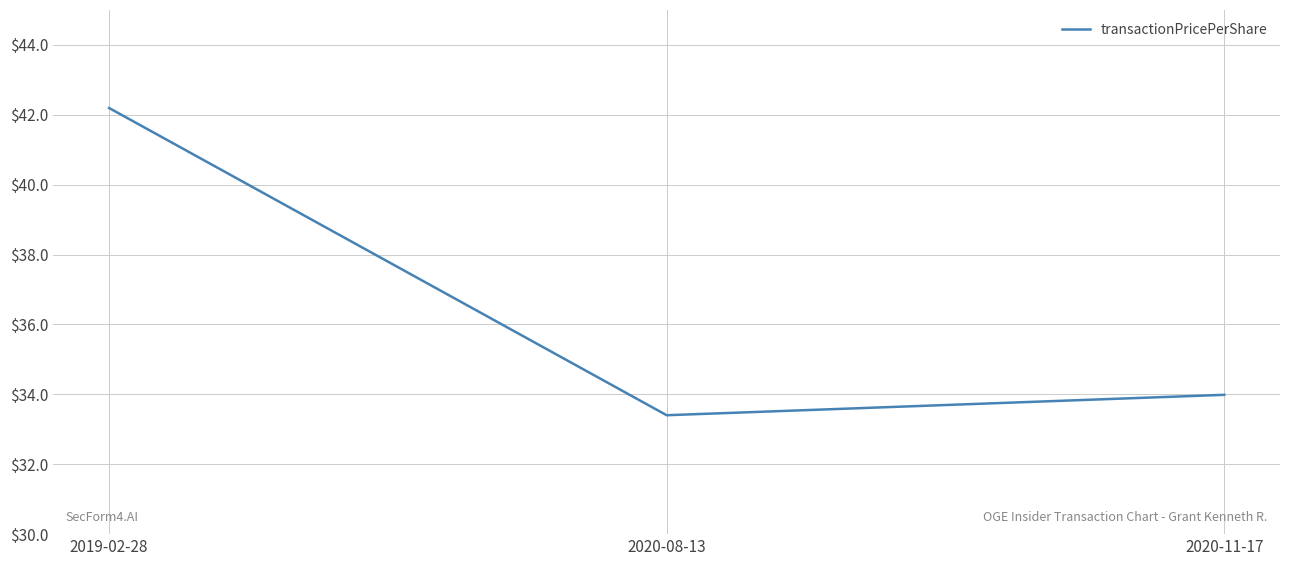

Rank the categories by value from lowest to highest.

2020-08-13, 2020-11-17, 2019-02-28